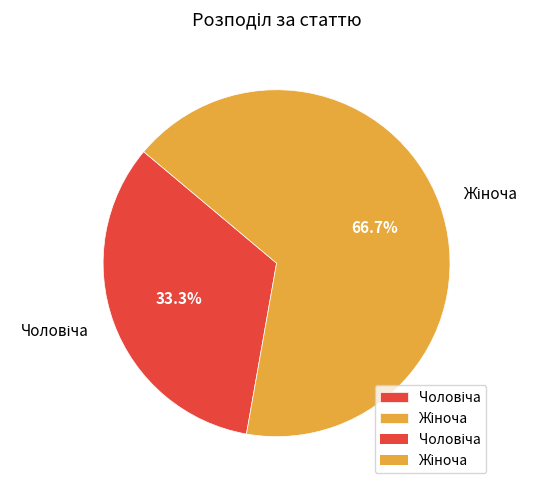

Is there a majority slice in this chart?

Yes